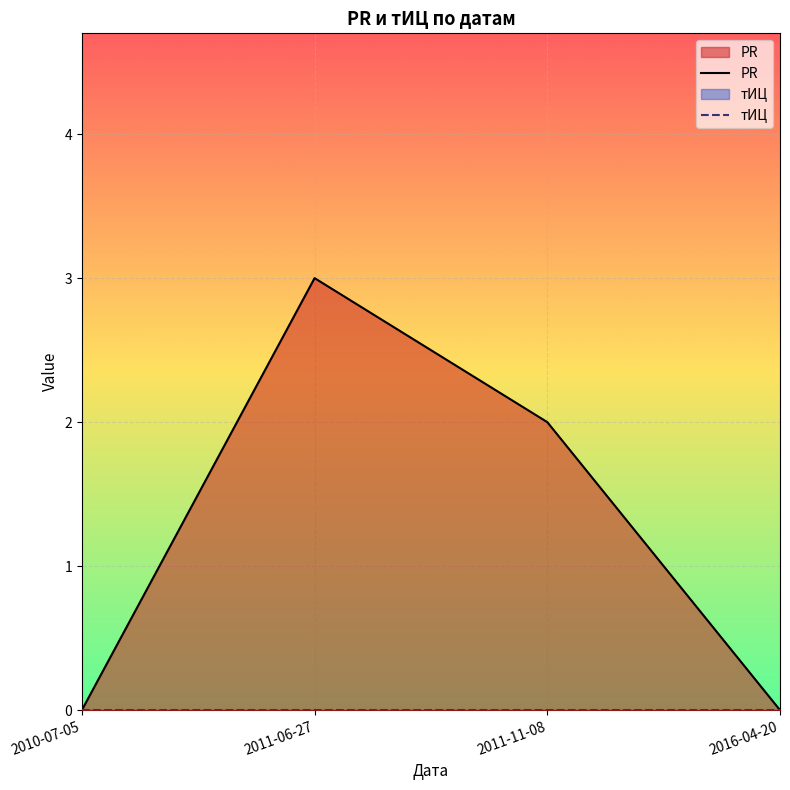

What is the difference between the values at 2011-11-08 and 2010-07-05?

2